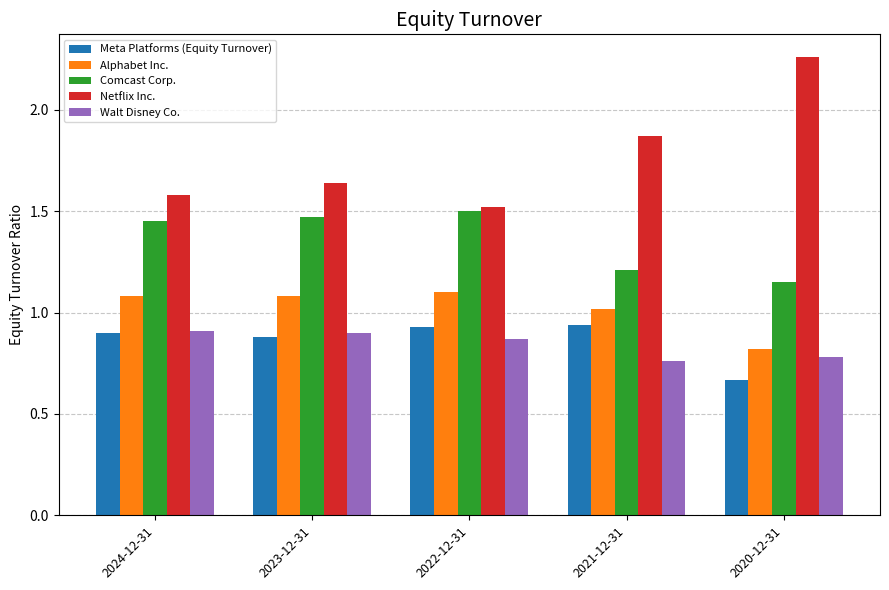

What is the sum of all Comcast Corp. values?

6.8